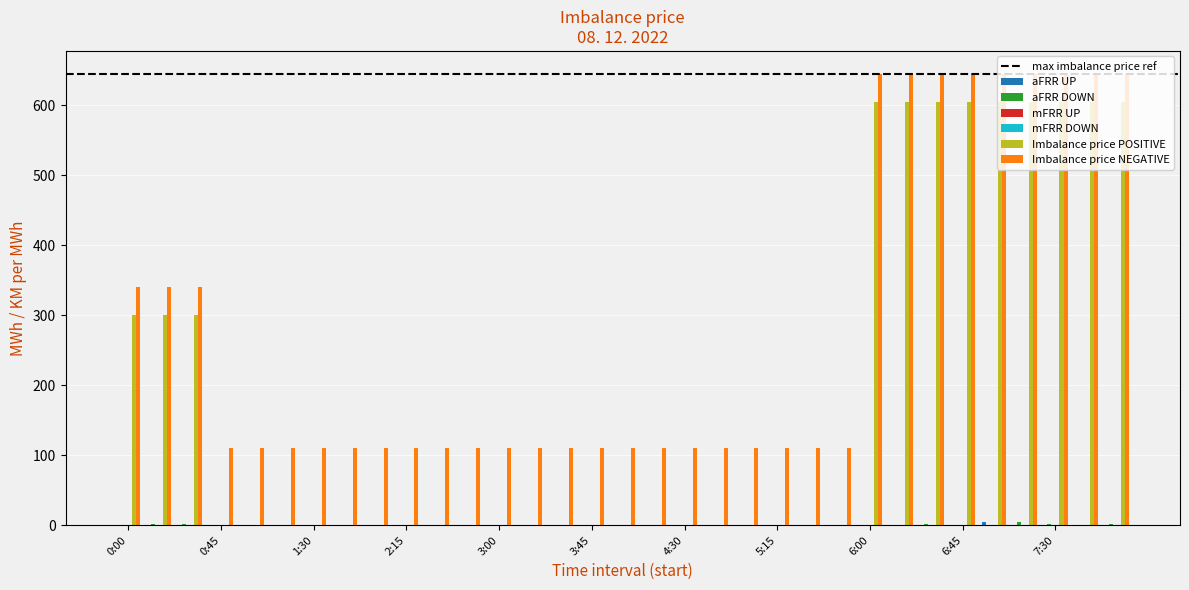

What is the total value across all series at 2:00?

109.9